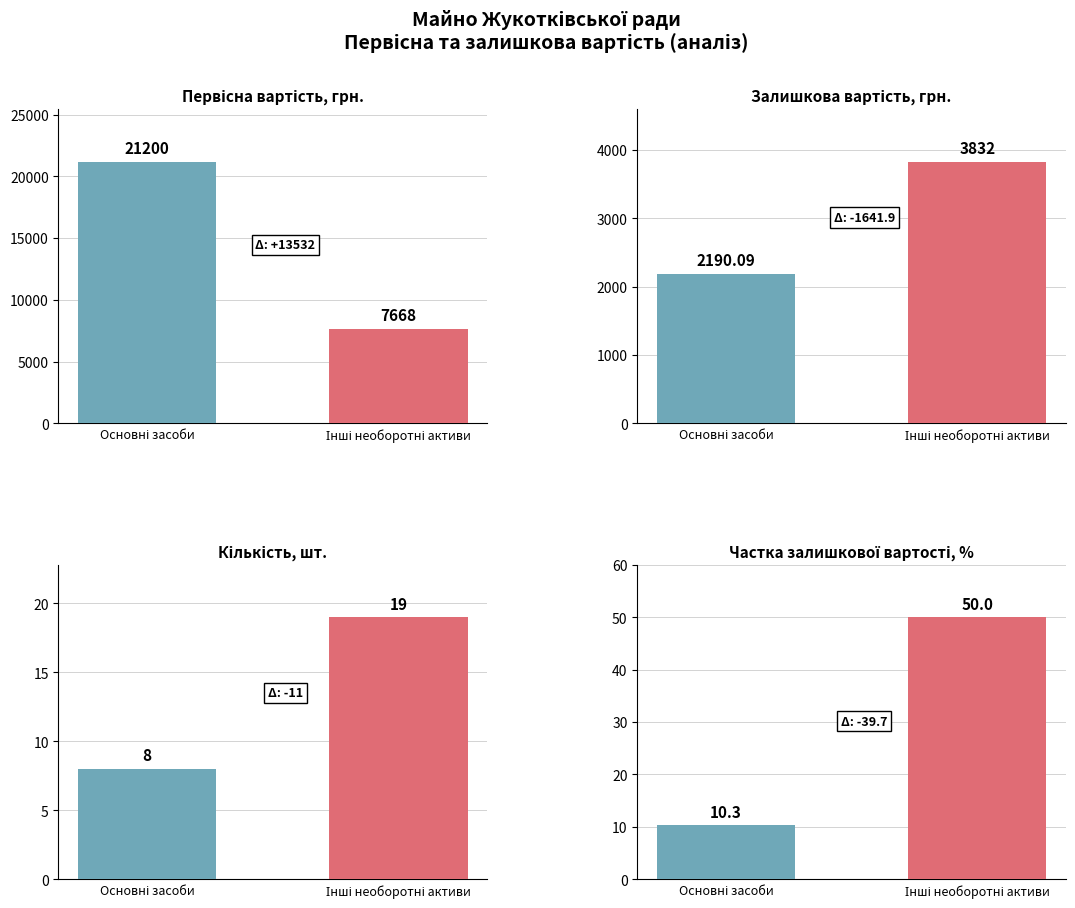

How many Балансова (первісна) вартість, грн. values are between 7668 and 21200?

2